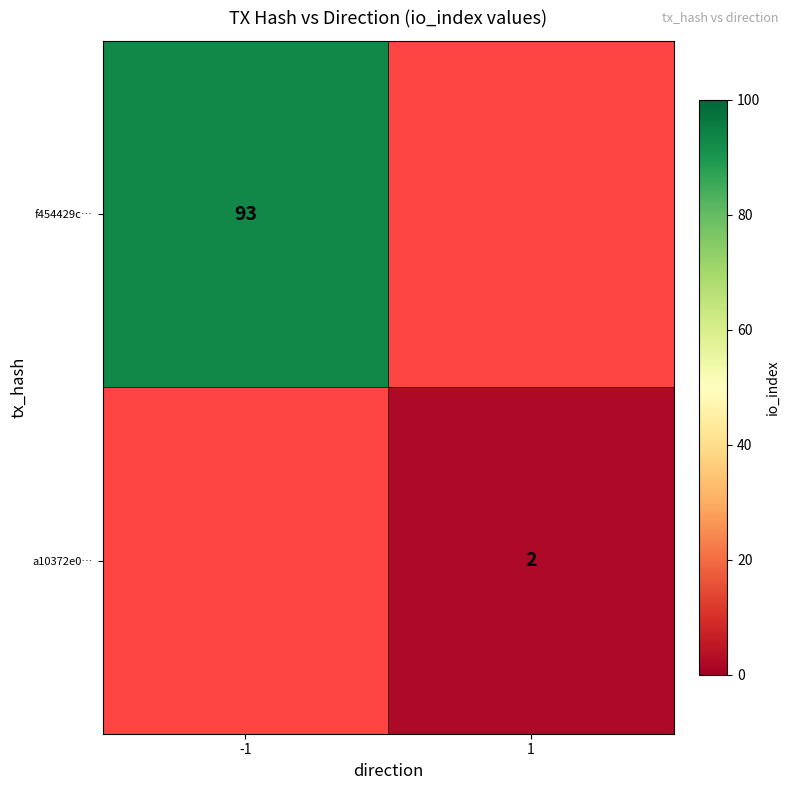

The a10372e0… series shows 1 at 1. True or false?

False